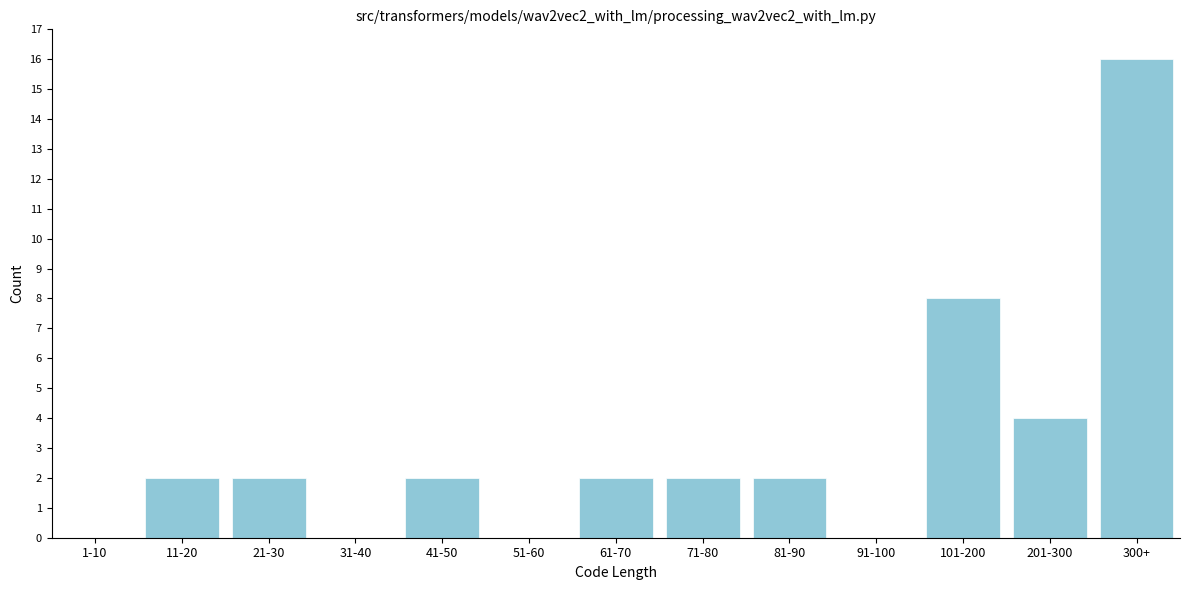

Reading right to left, extract all data points from this chart.

300+=16	201-300=4	101-200=8	91-100=0	81-90=2	71-80=2	61-70=2	51-60=0	41-50=2	31-40=0	21-30=2	11-20=2	1-10=0